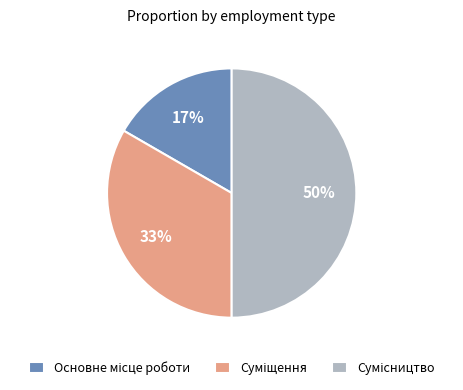

To the nearest percent, what is the difference between the largest and smallest slice percentages?

33%